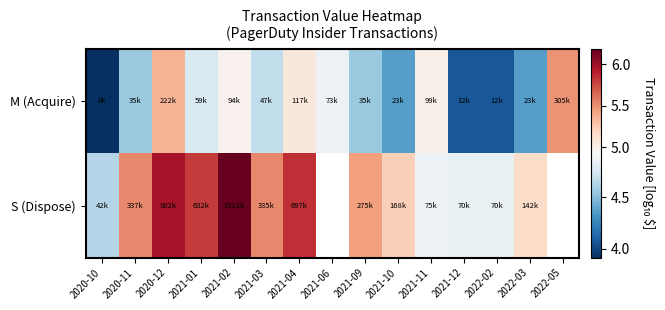

Between 2022-02 and 2021-11, which is larger?

2021-11